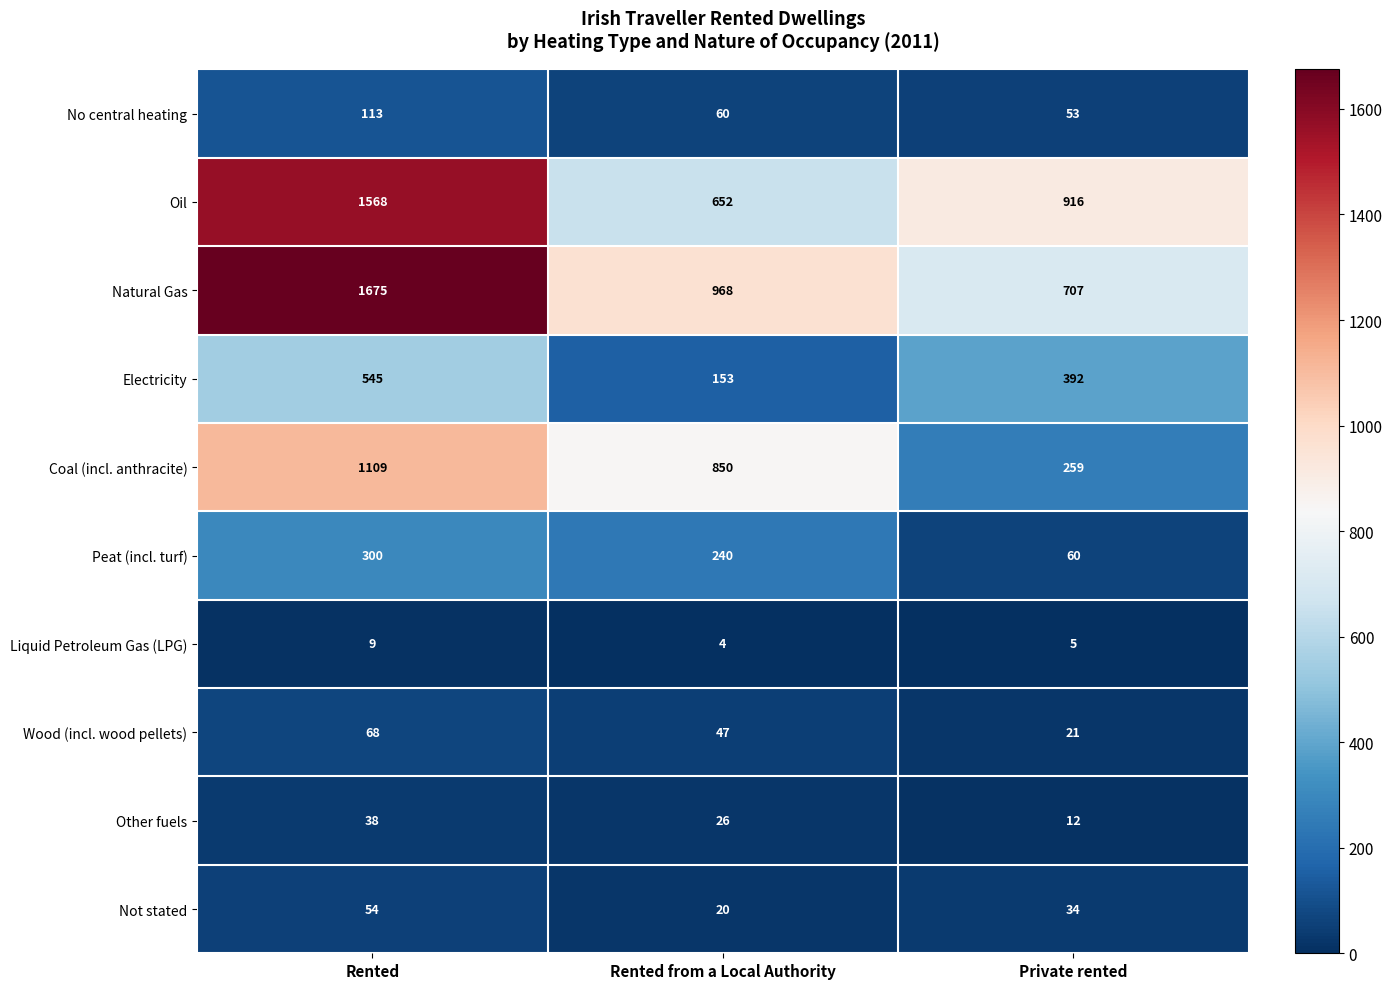

The value of Wood (incl. wood pellets) at Rented from a Local Authority is 47. True or false?

True